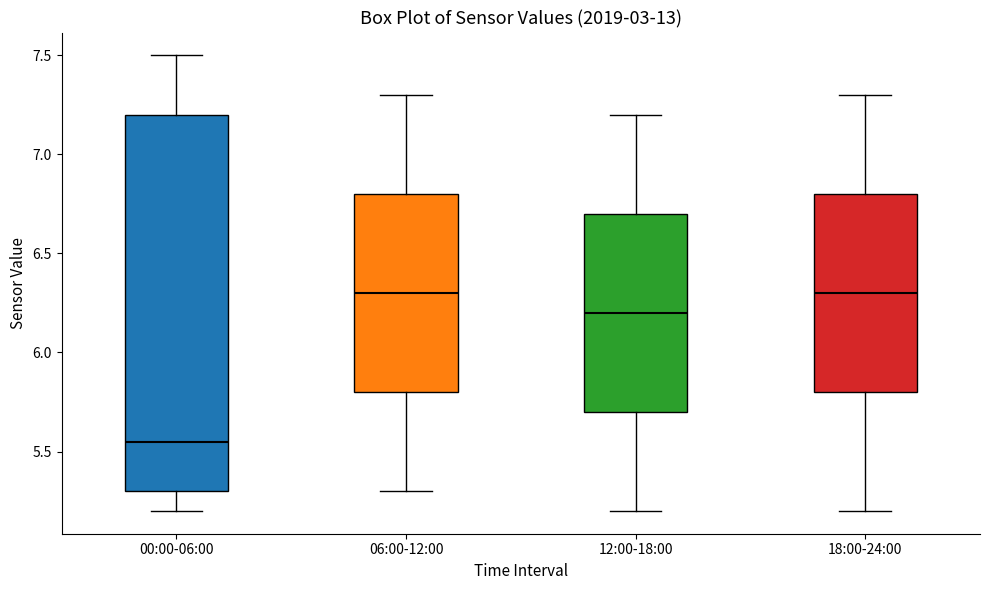

Which box is the tallest, from its lower edge to its upper edge?

00:00-06:00